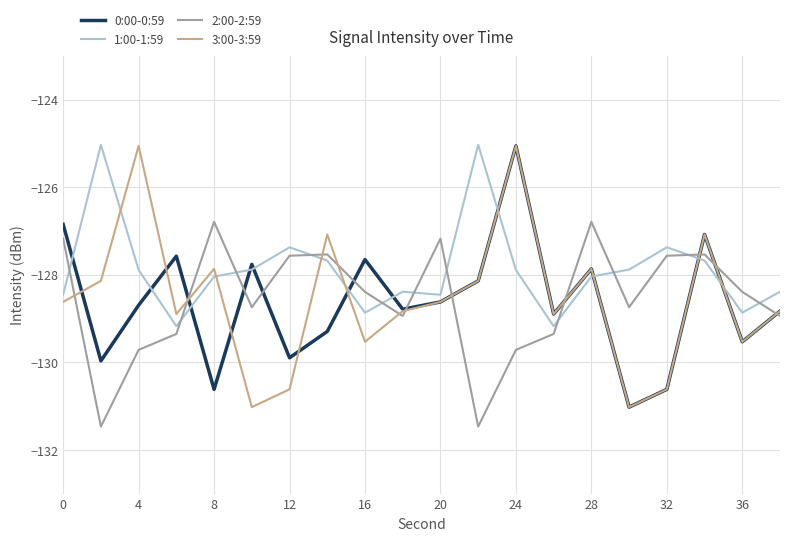

How many intersections are there between 2:00-2:59 and 1:00-1:59?

11